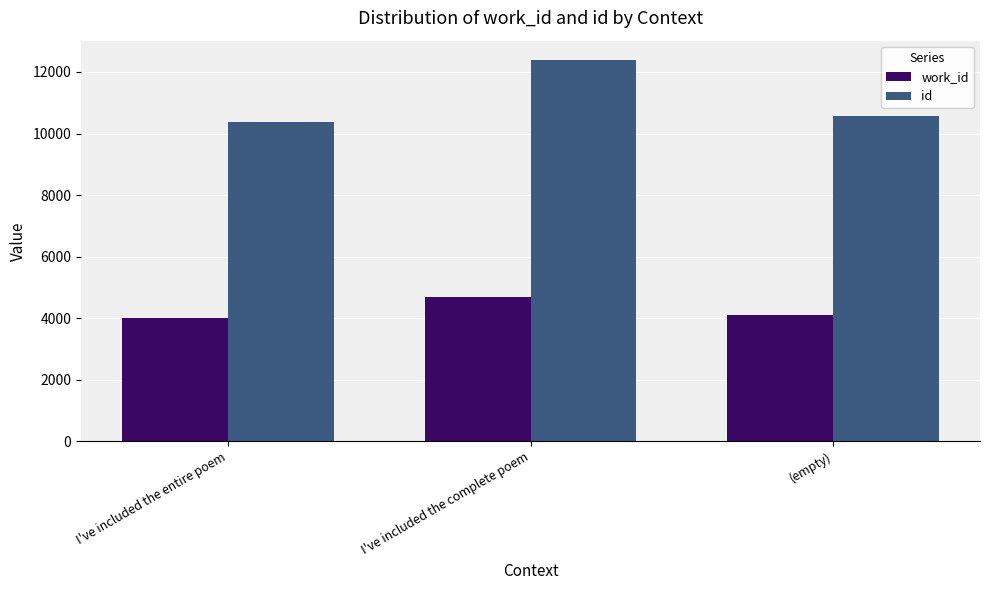

What is the total value across all series at (empty)?

14660